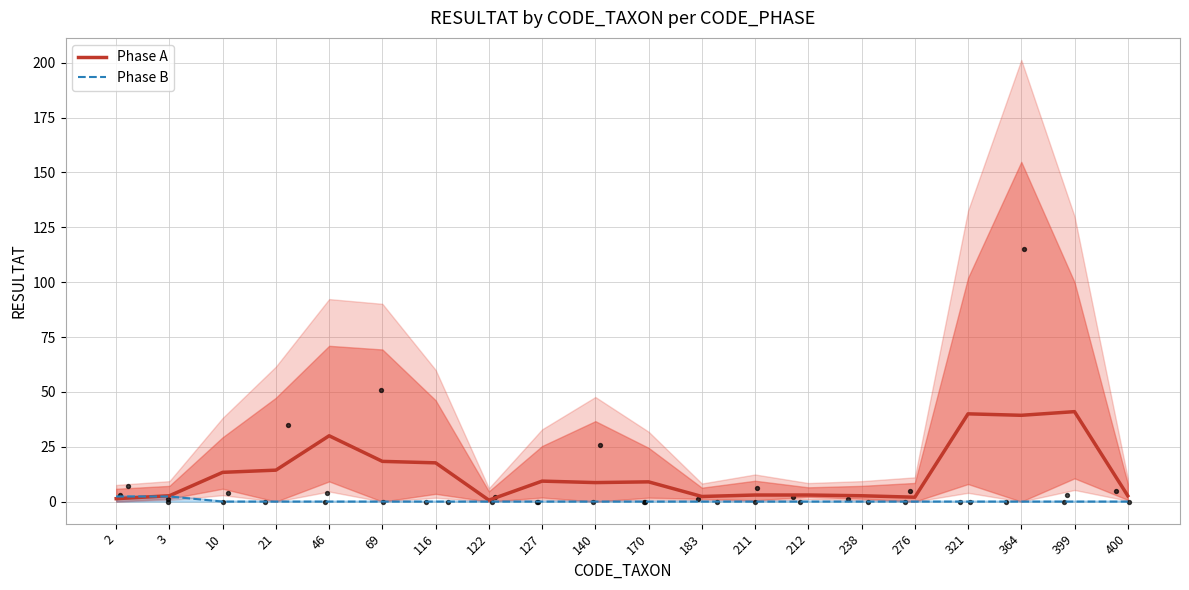

Which series has the widest spread of Y values?

Phase A